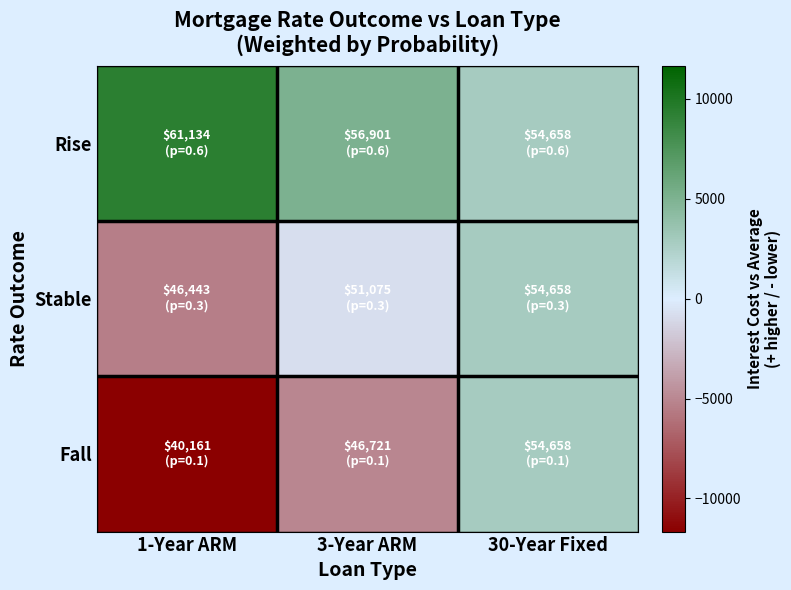

Which has a higher value, 30-Year Fixed or 1-Year ARM?

1-Year ARM